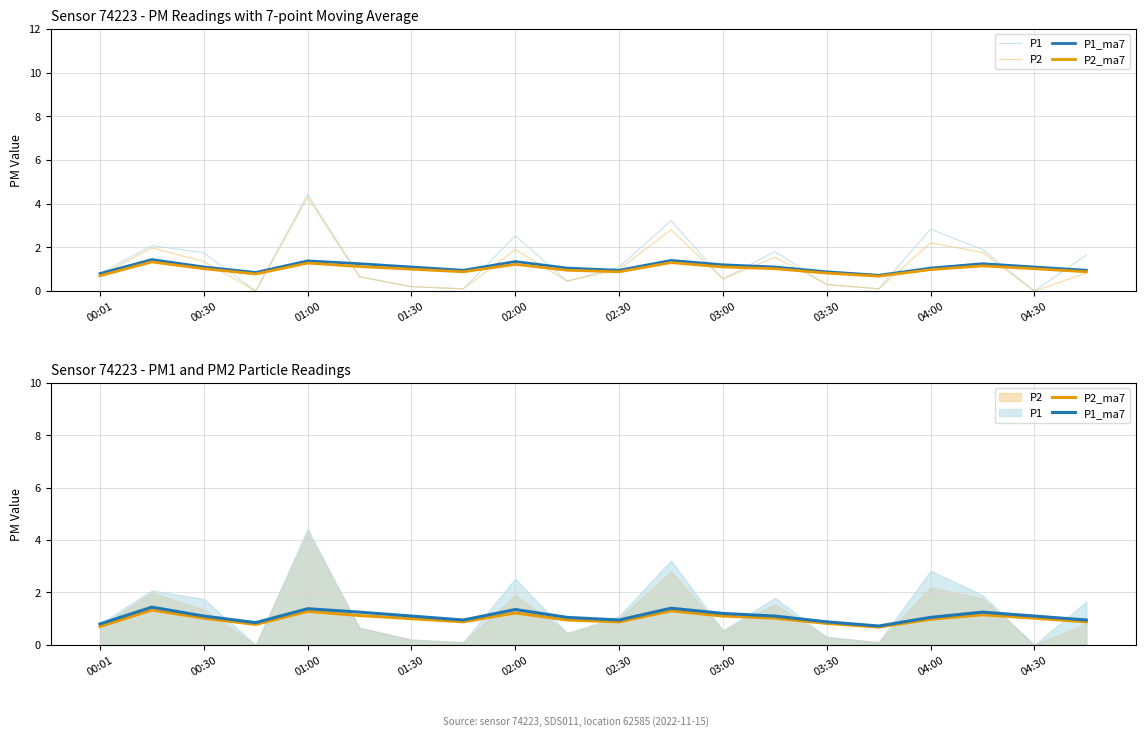

Count the number of data series in this chart.

4